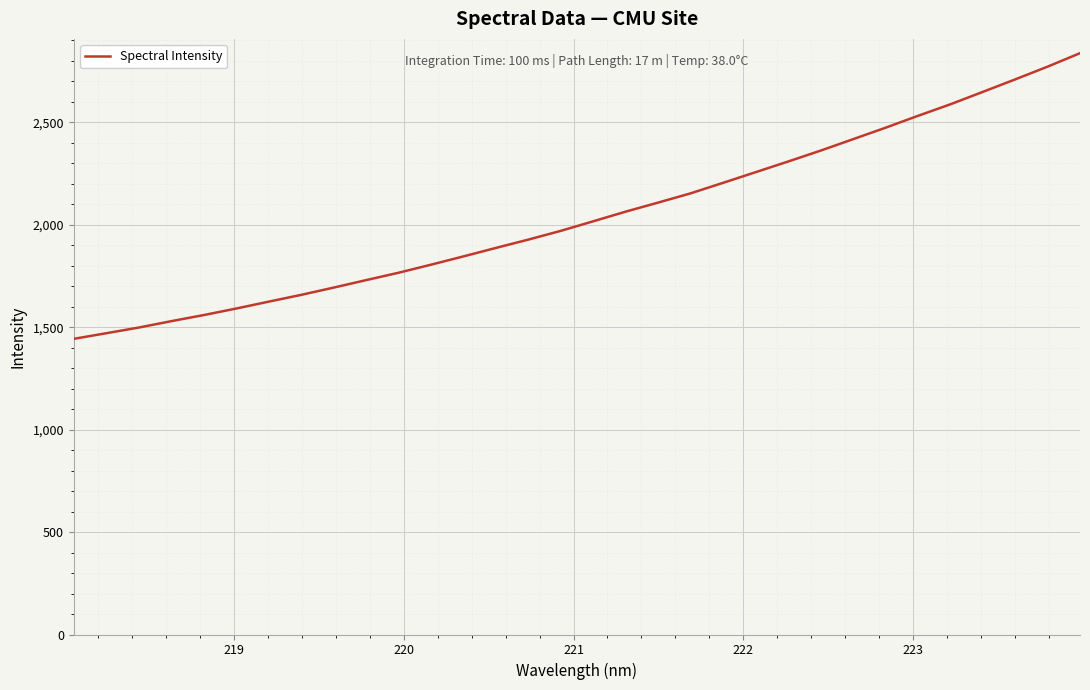

What is the smallest value displayed?

1443.4